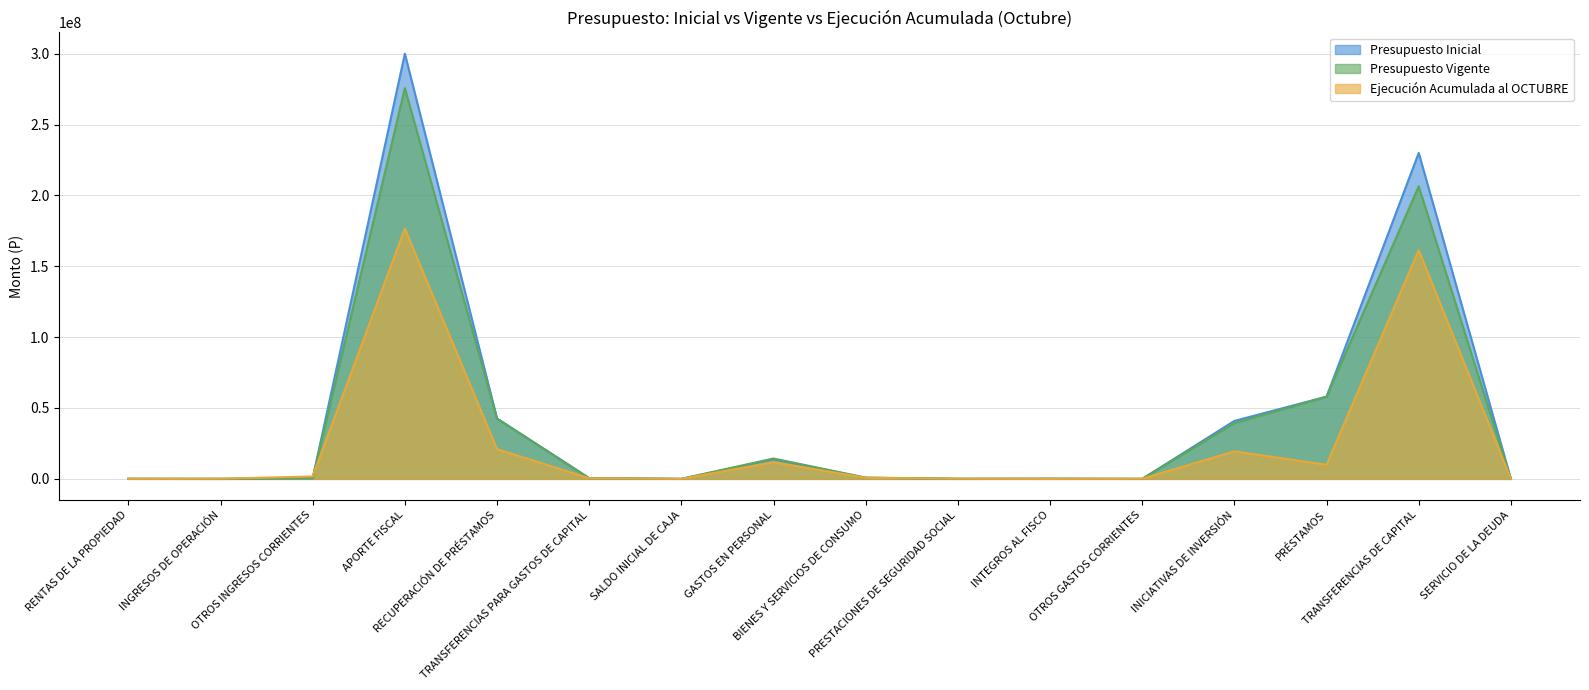

What position from the left is INGRESOS DE OPERACIÓN?

2